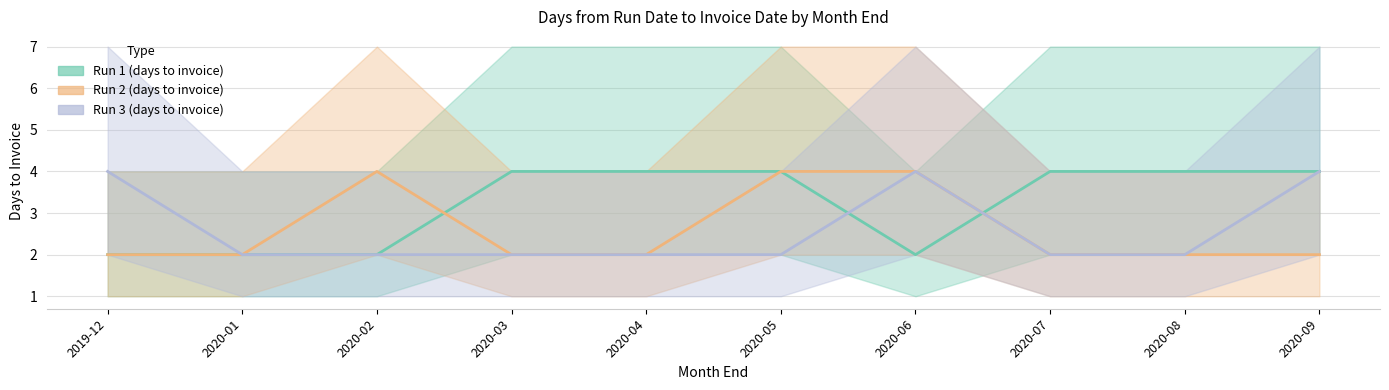

What is the value of the Run 3 (days to invoice) point at the 6th from the left?

2